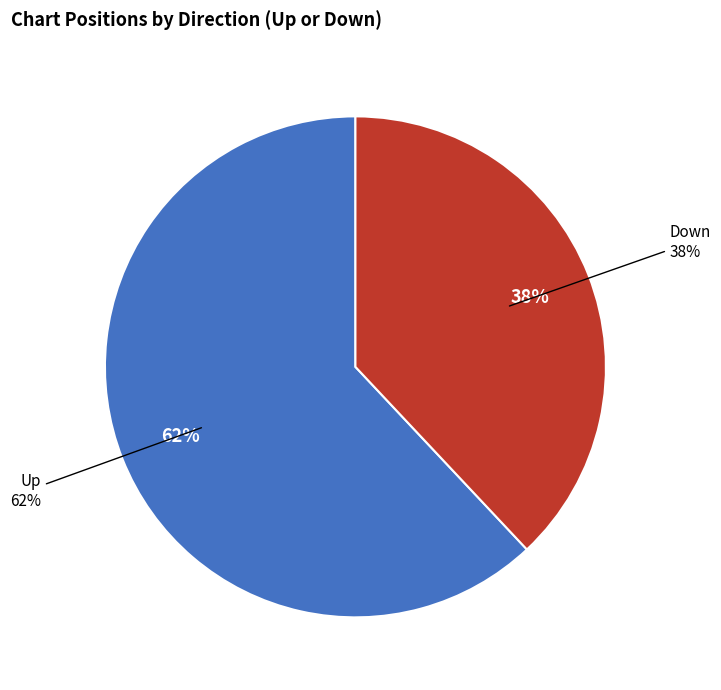

Is the sum of down and up greater than half?

Yes